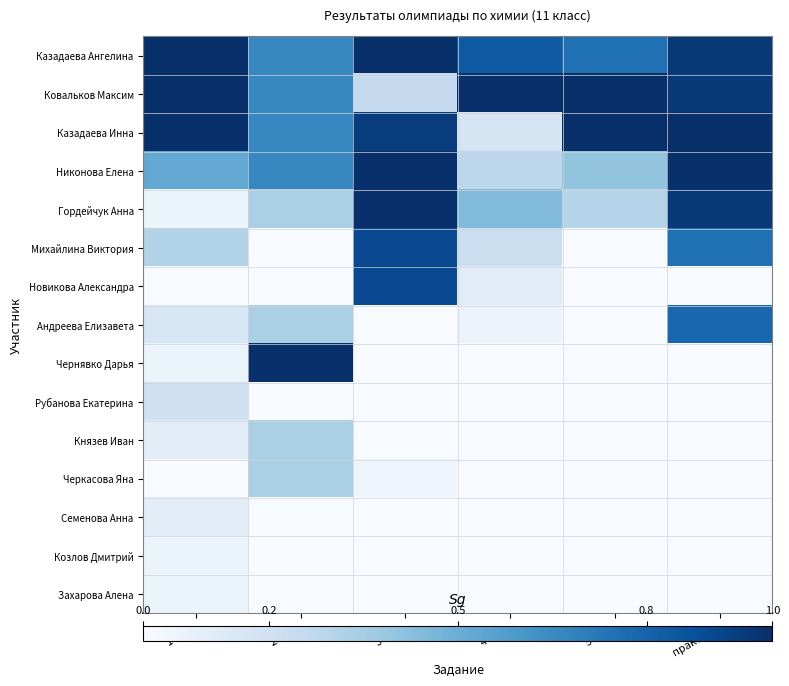

Count the number of data series in this chart.

15